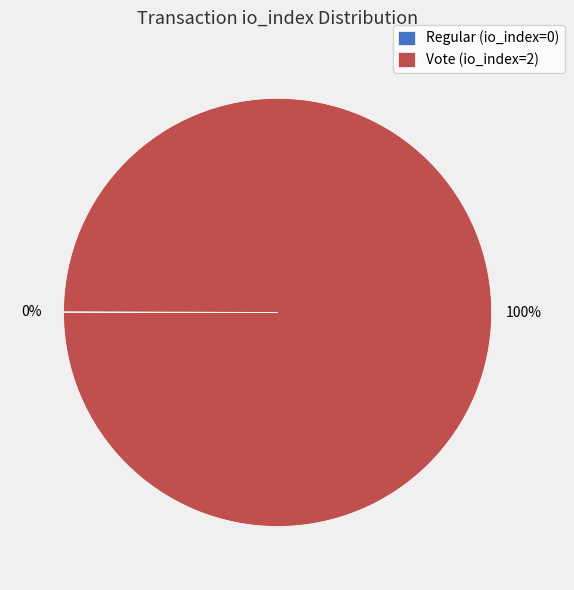

Which slice is the largest?

Vote (io_index=2)